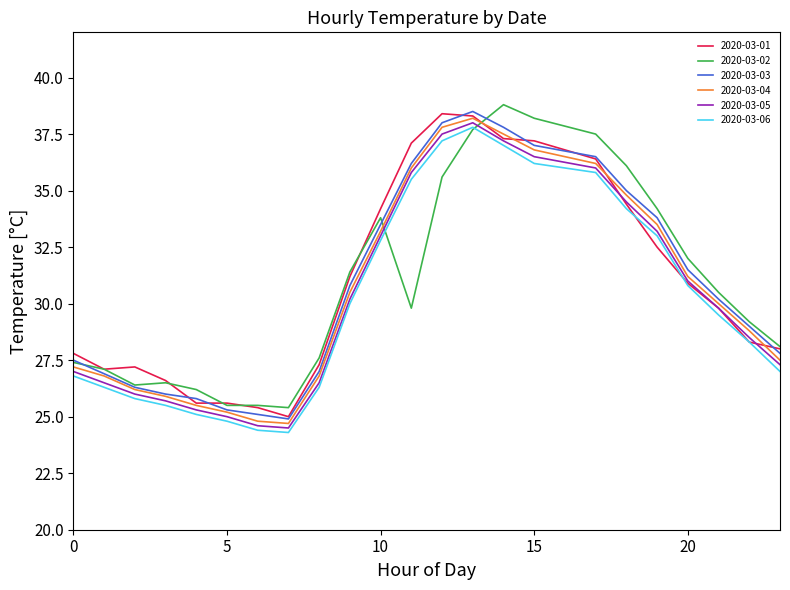

What is the minimum value shown in the chart?

24.3